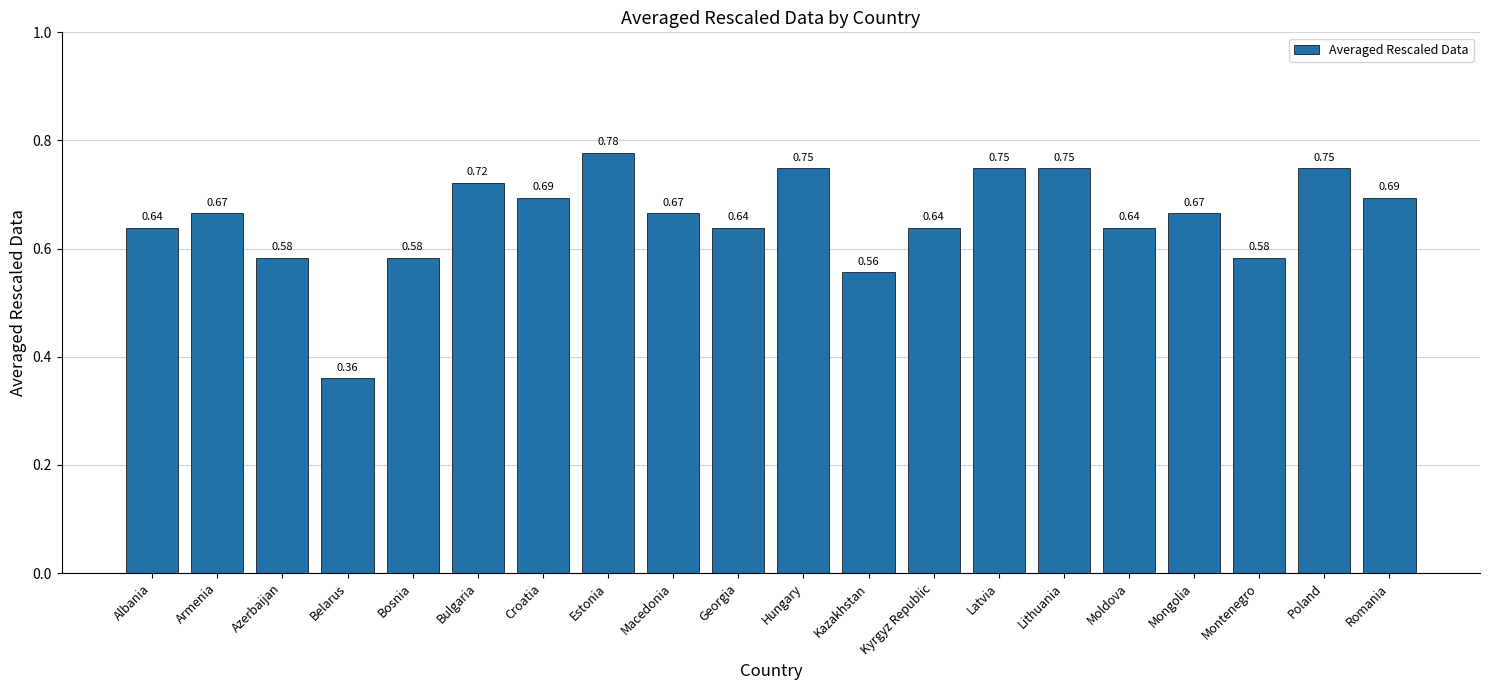

Between Lithuania and Kazakhstan, which is larger?

Lithuania